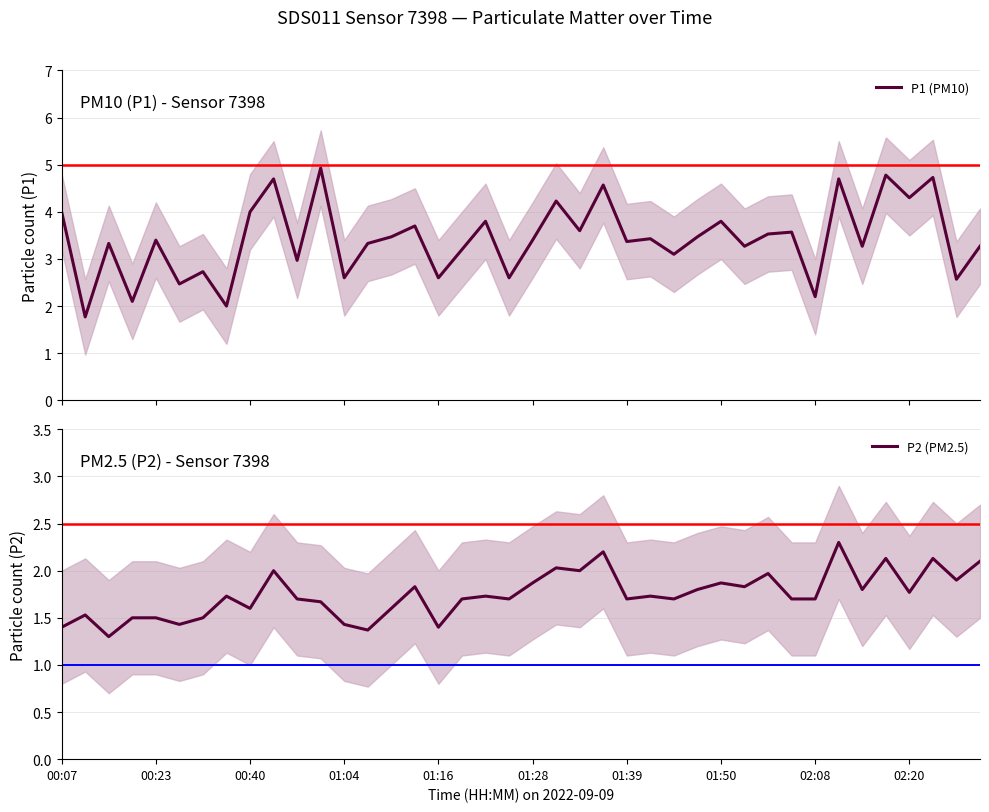

Where is P1 (PM10) nearest to the value 3?

10